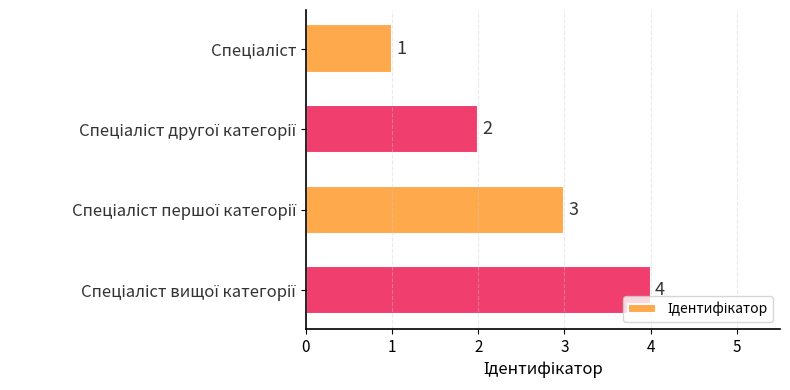

Count the values in the range 2 to 4.

3